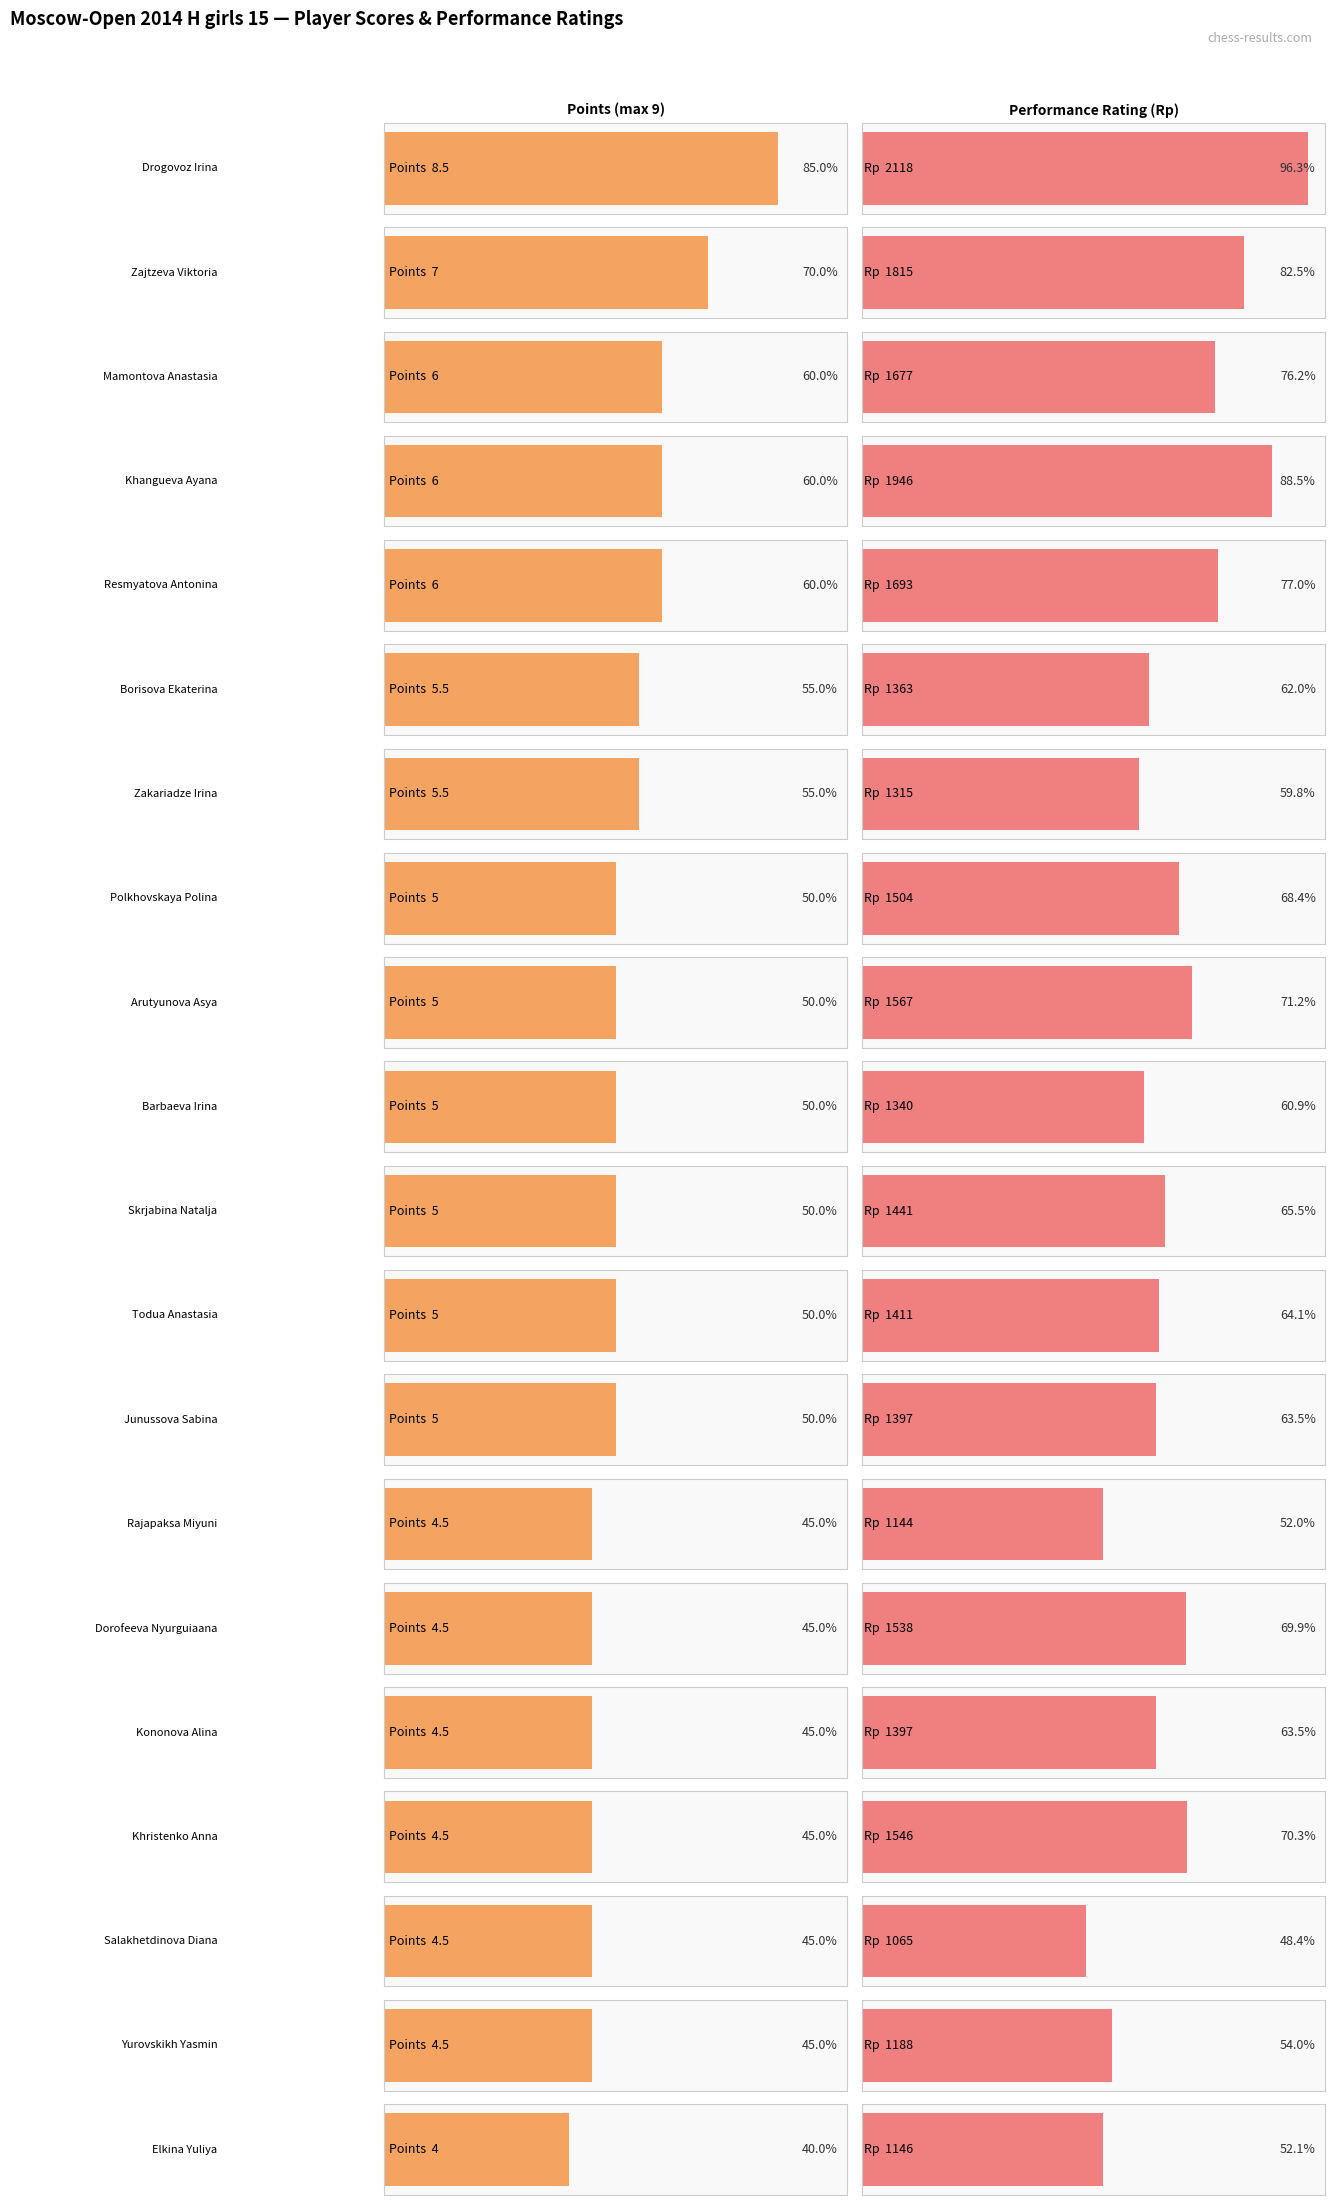

What is the label of the 1st bar from the right?

Elkina Yuliya